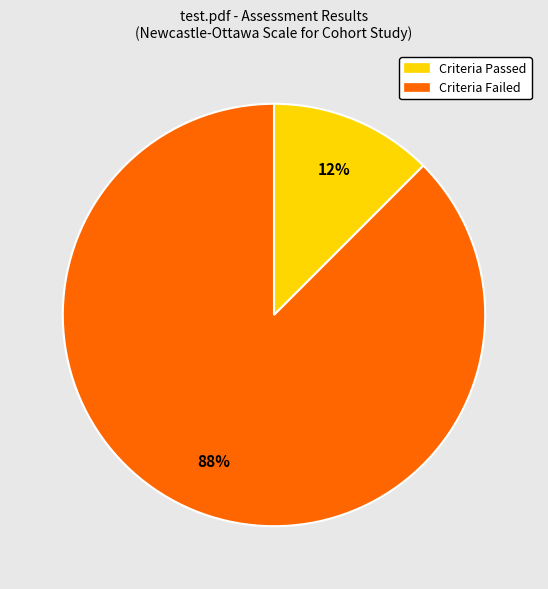

Is it true that Criteria Failed is 88% of the pie?

True